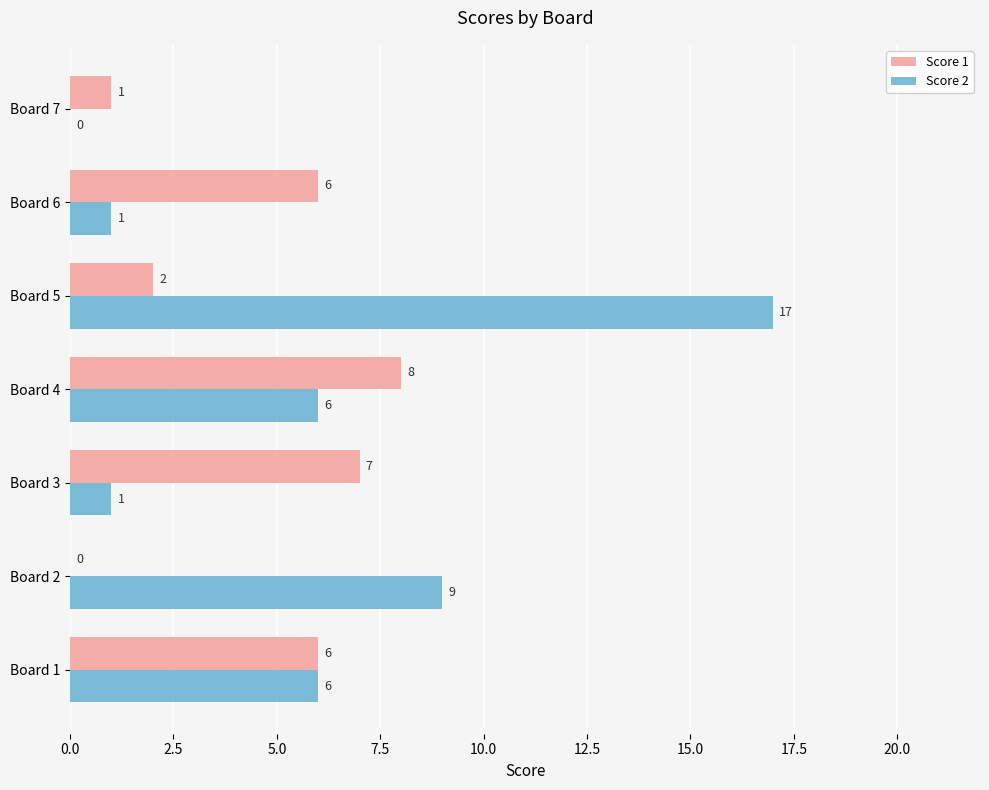

The Score 2 series shows 2 at Board 6. True or false?

False